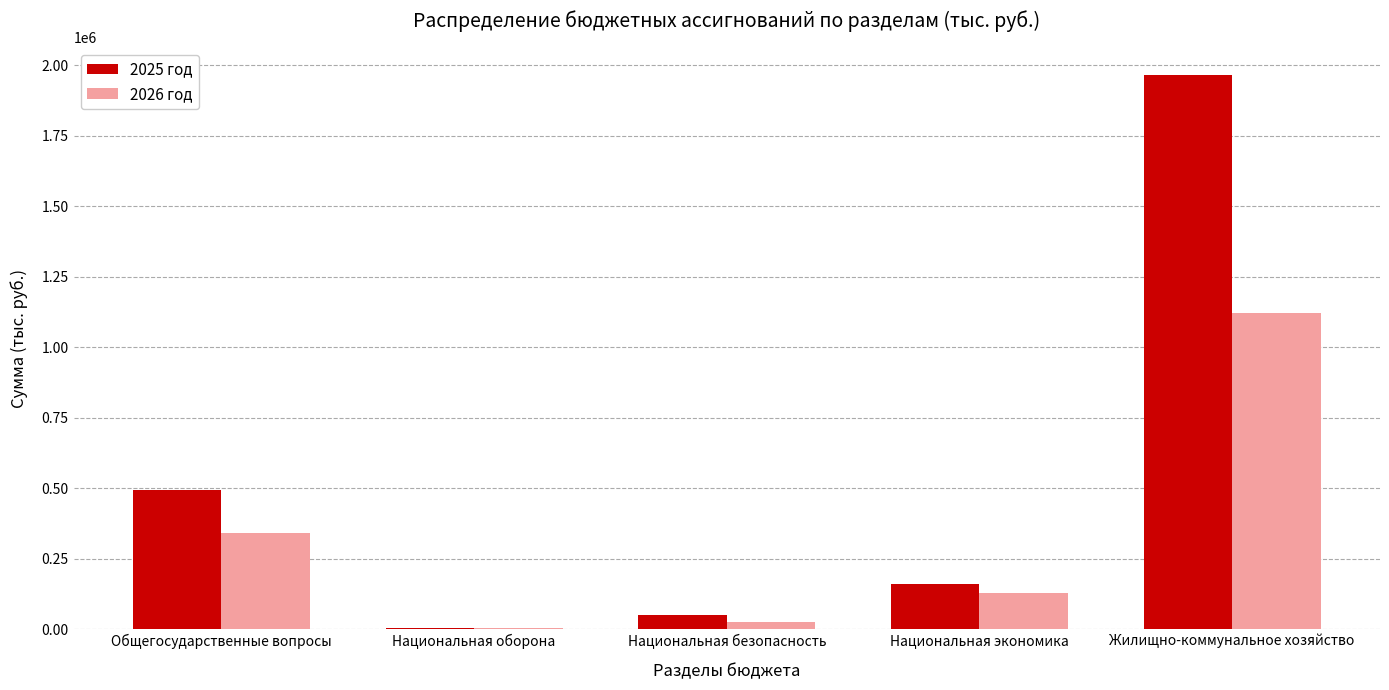

How many series are shown in this chart?

2